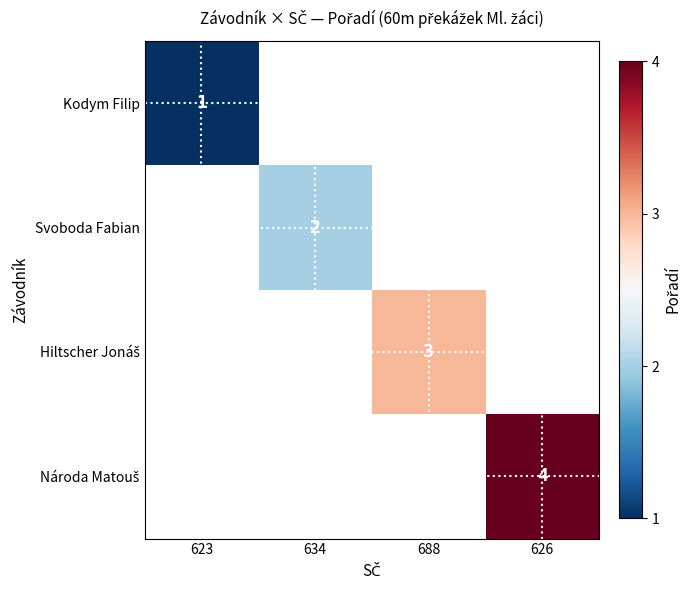

The Kodym Filip series shows 1 at 623. True or false?

True